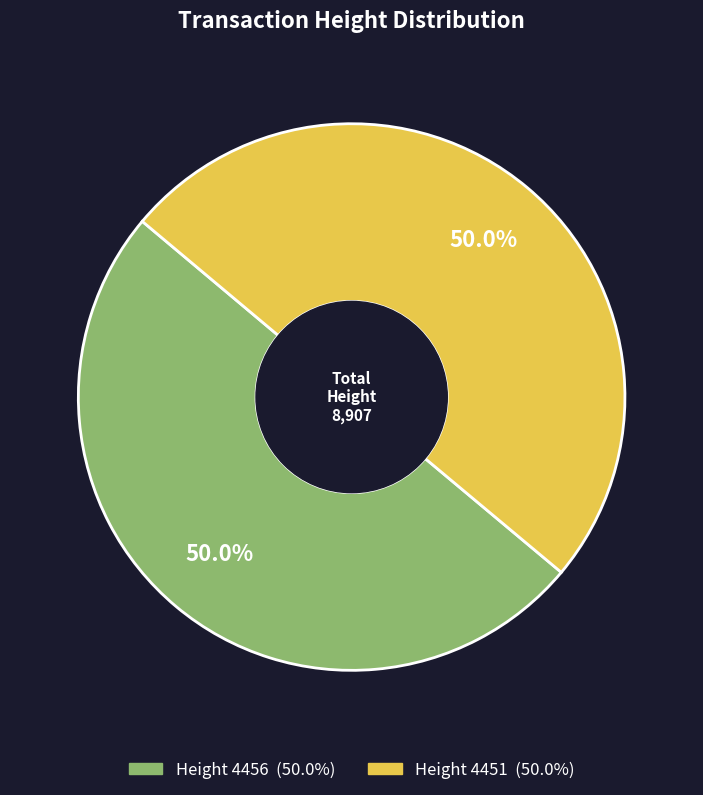

What is the ratio of the value at Height 4456 to the value at Height 4451?

1.0